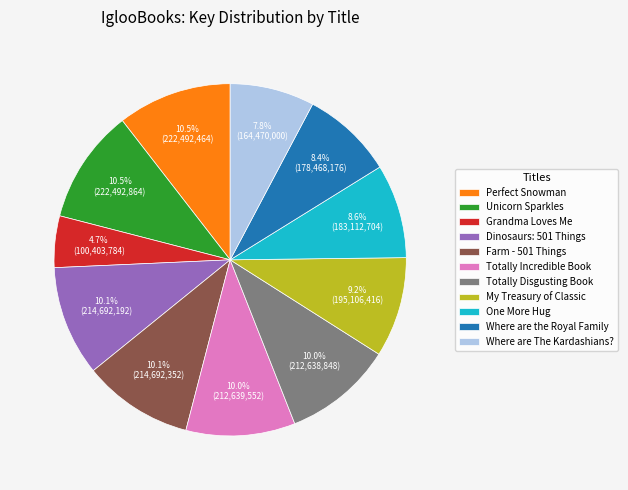

To the nearest percent, what is the combined percentage of Where are The Kardashians? and My Treasury of Classic?

17%